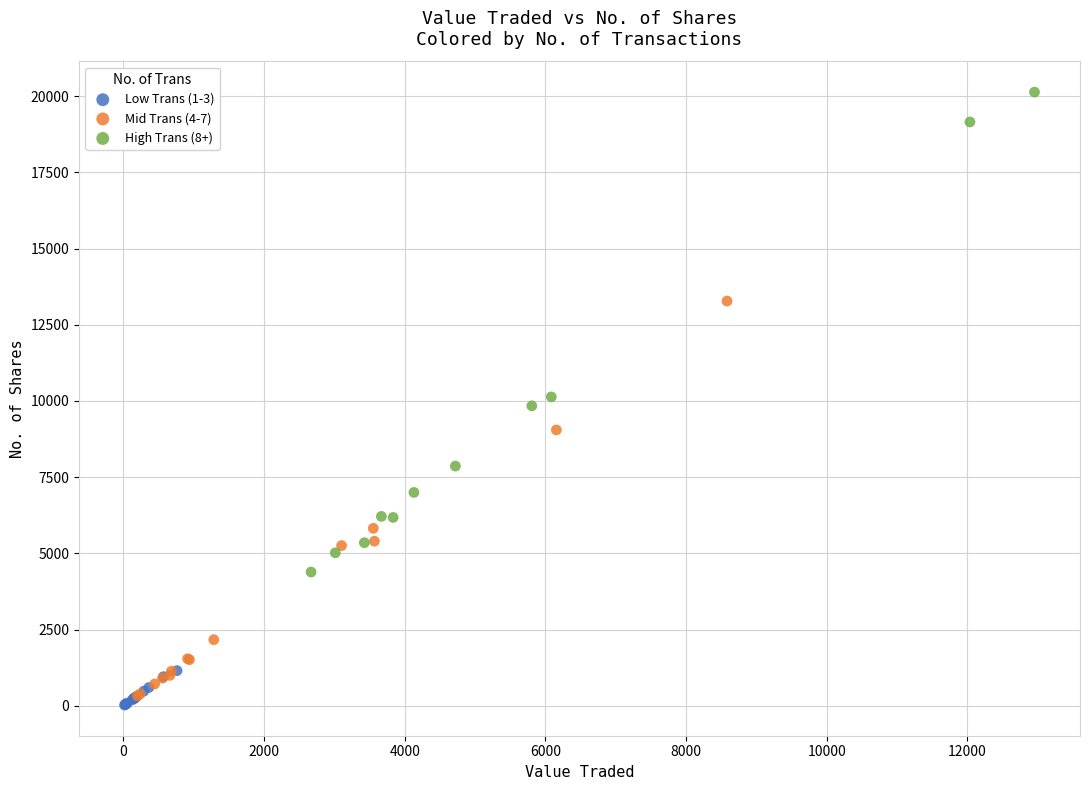

What are all the series names shown in the legend?

Low Trans (1-3), Mid Trans (4-7), High Trans (8+)